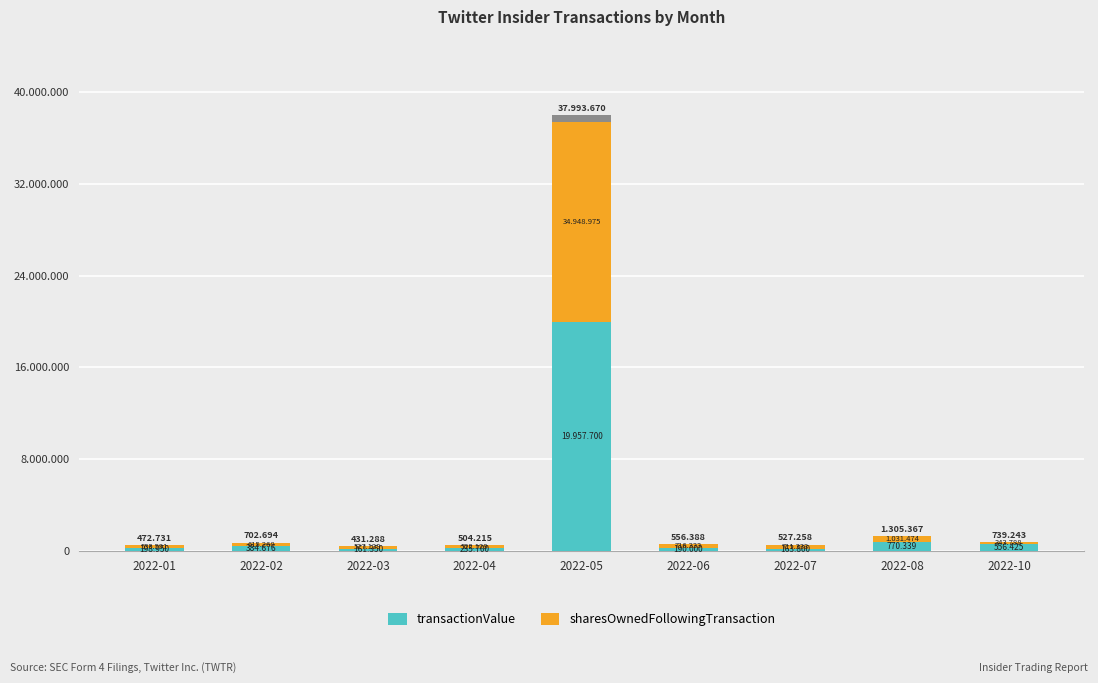

Does the chart contain any negative values?

No